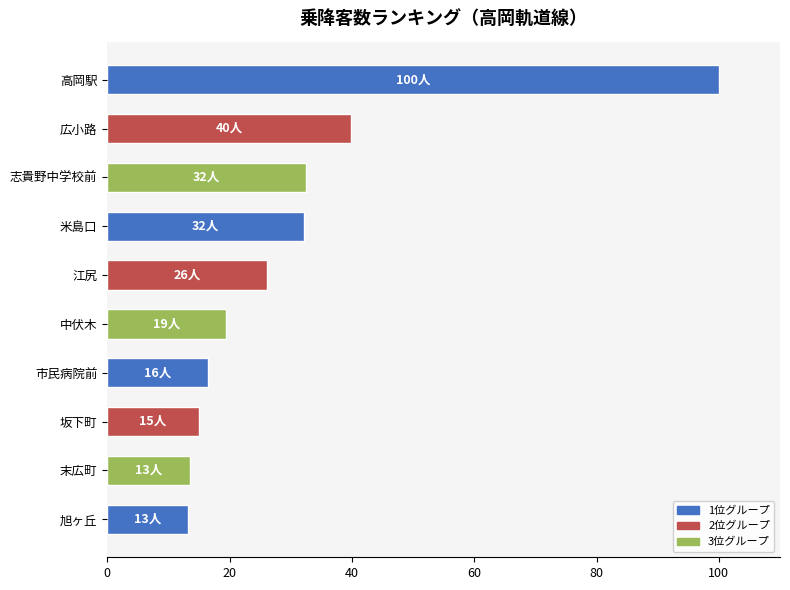

What is the ratio of the value at 市民病院前 to the value at 志貴野中学校前?

0.5